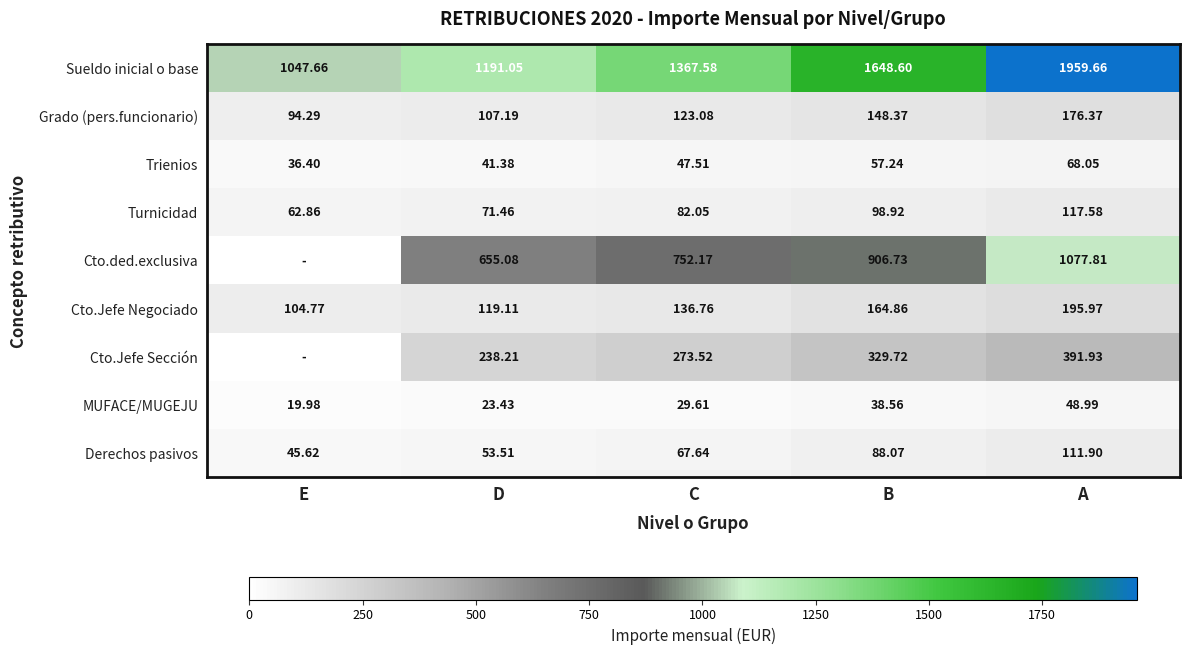

At which category does the chart reach its peak across all series?

A